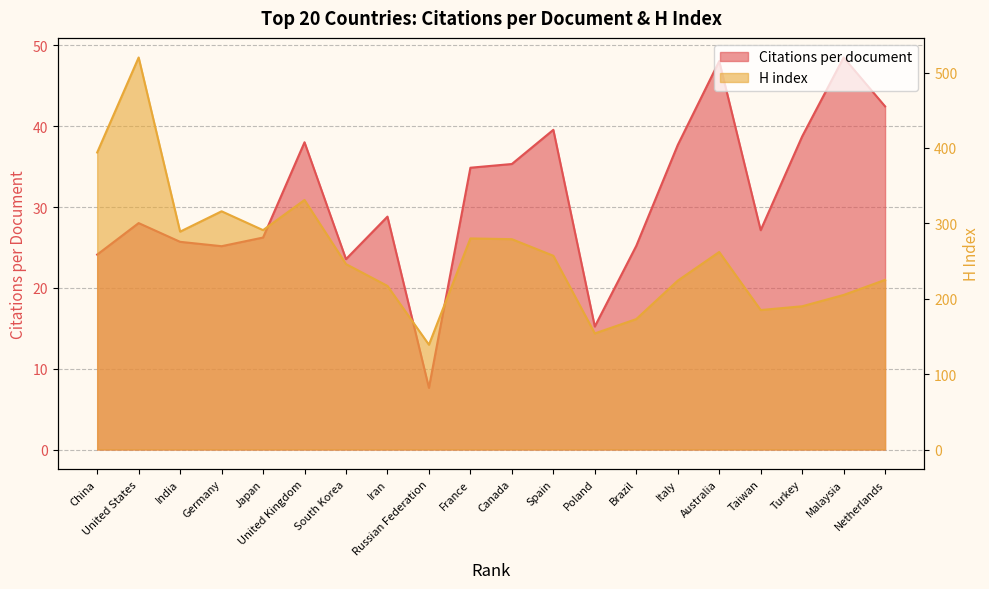

At how many categories does at least one series exceed 413?

1